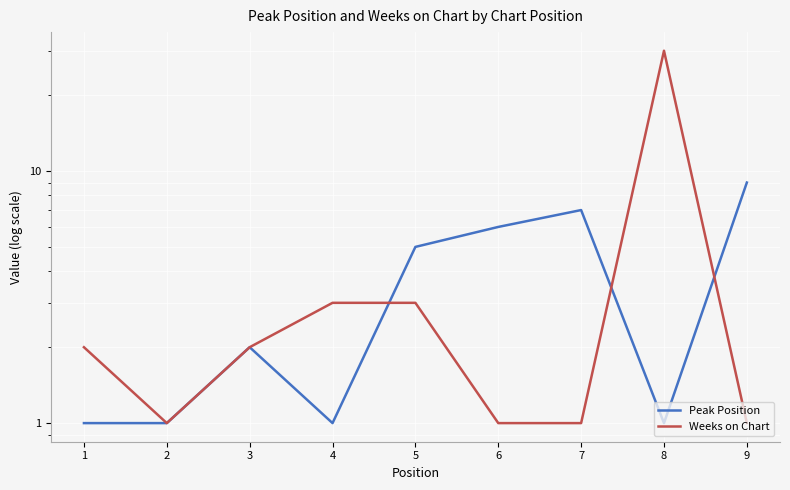

Which has a higher value, 8 or 7?

7